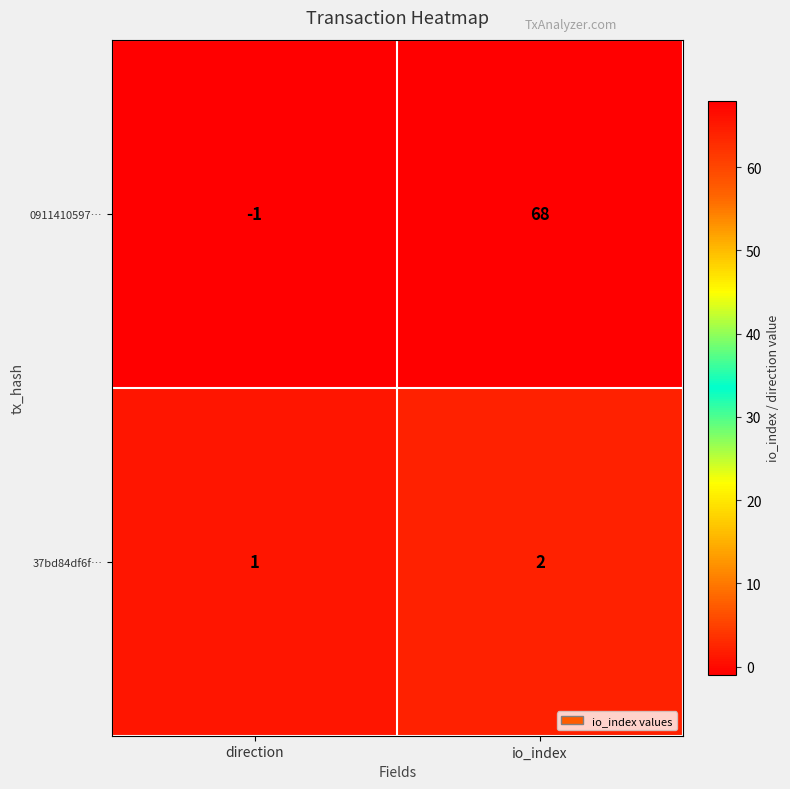

What is the difference between the 0911410597… values at io_index and direction?

69